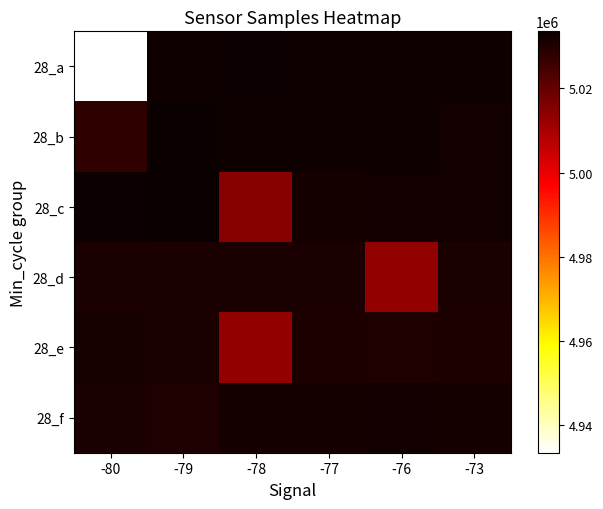

Reading left to right, what are all the values shown in this chart?

28_a: -80=4933473	-79=5032678	-78=5032949	-77=5032507	-76=5032661	-73=5032536
28_b: -80=5027705	-79=5033554	-78=5032737	-77=5032410	-76=5032696	-73=5032191
28_c: -80=5032927	-79=5033317	-78=5014714	-77=5031773	-76=5032317	-73=5032256
28_d: -80=5031090	-79=5031065	-78=5031173	-77=5030932	-76=5012941	-73=5030915
28_e: -80=5031476	-79=5030971	-78=5013134	-77=5030773	-76=5030098	-73=5030768
28_f: -80=5030978	-79=5030379	-78=5031742	-77=5031796	-76=5032175	-73=5031985